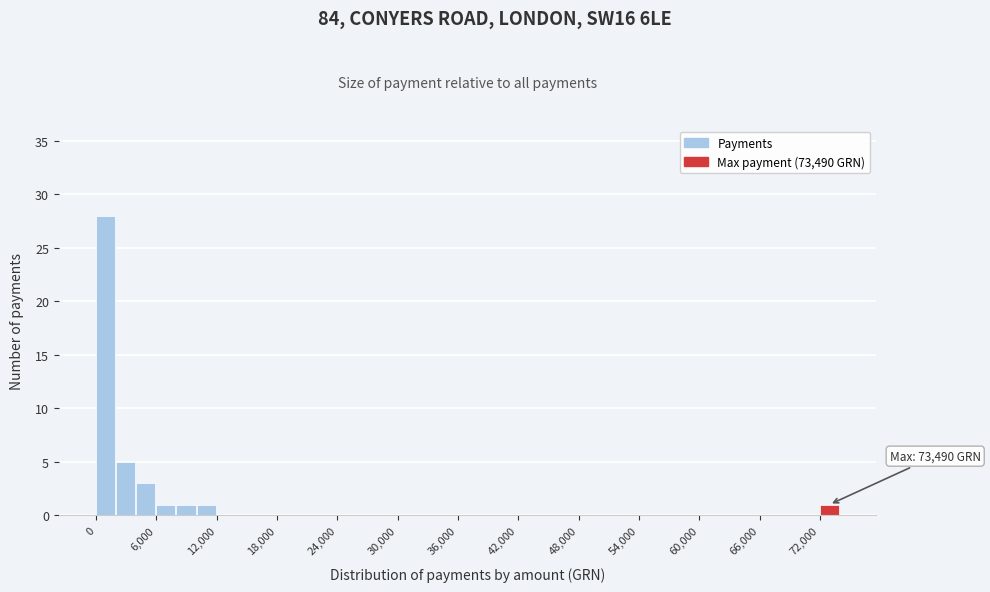

Read against the x-axis, roughly where is the centre of the tallest bar?

1000